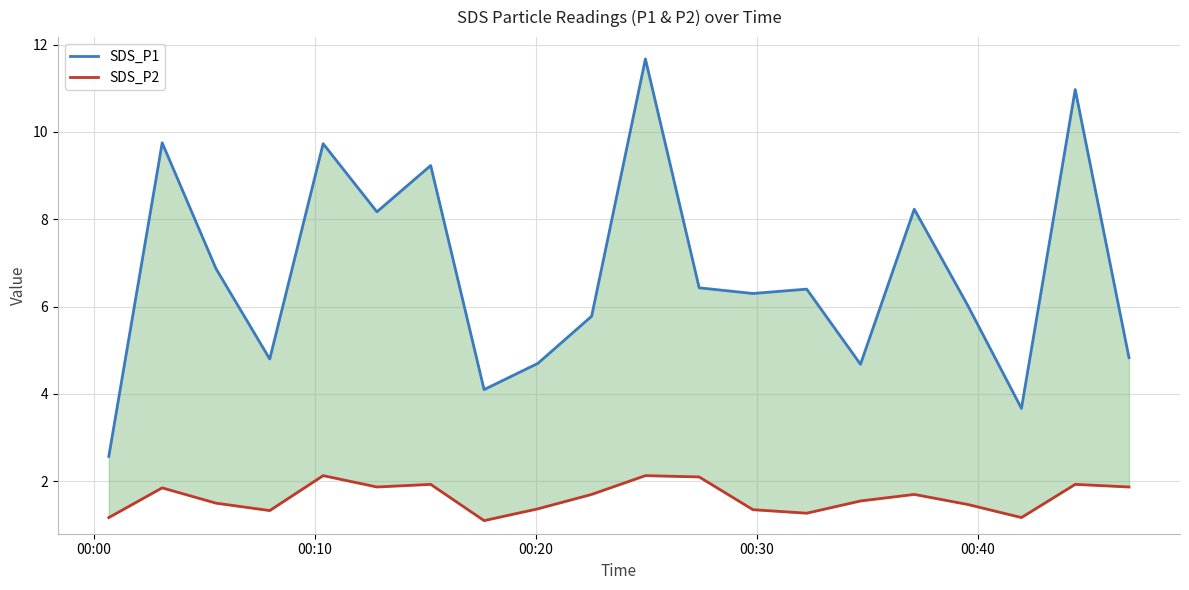

What are all the series names shown in the legend?

SDS_P1, SDS_P2